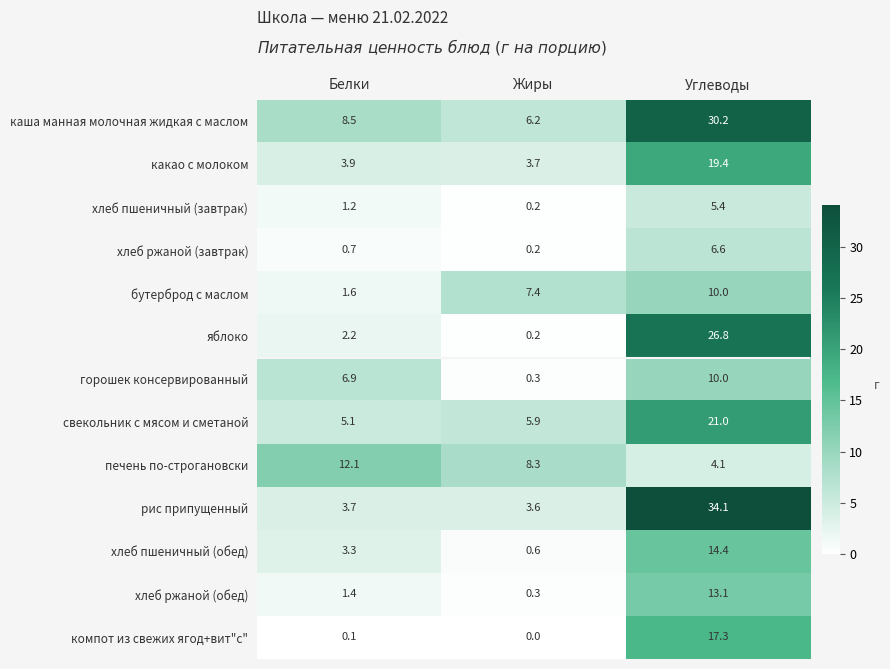

At which category is the sum across all series the highest?

Углеводы